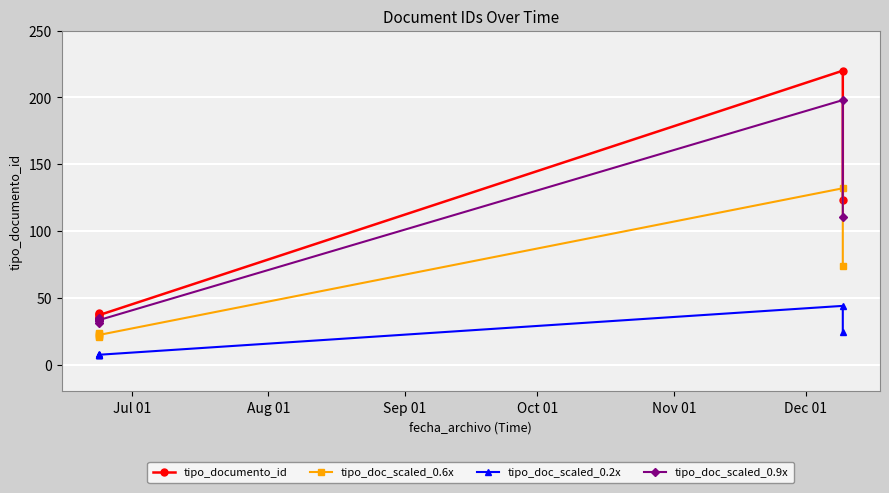

What is the minimum value shown in the chart?

7.0